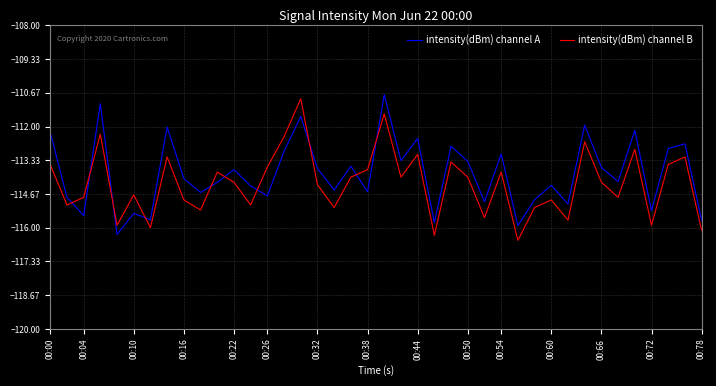

What are all the series names shown in the legend?

intensity(dBm) channel A, intensity(dBm) channel B